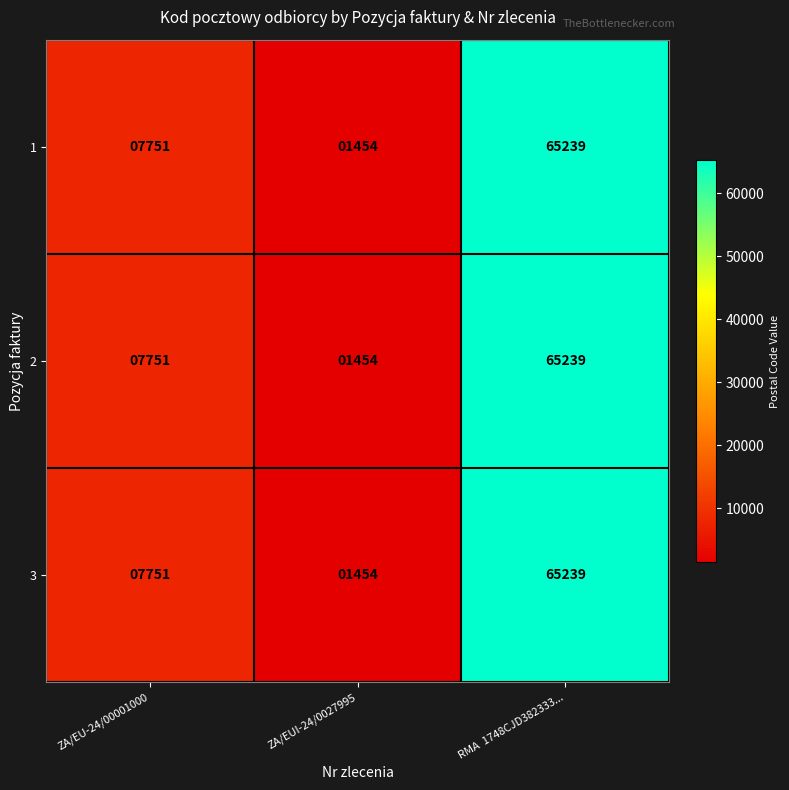

Reading left to right, list all the values displayed in this chart.

1: ZA/EU-24/00001000=7751	ZA/EUI-24/0027995=1454	RMA  1748CJD382333...=65239
2: ZA/EU-24/00001000=7751	ZA/EUI-24/0027995=1454	RMA  1748CJD382333...=65239
3: ZA/EU-24/00001000=7751	ZA/EUI-24/0027995=1454	RMA  1748CJD382333...=65239